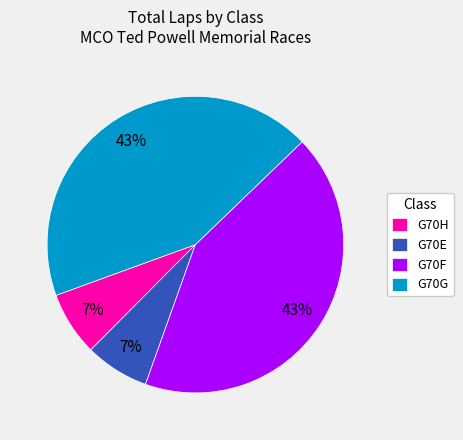

To the nearest percent, what percentage of the pie is G70H?

7%